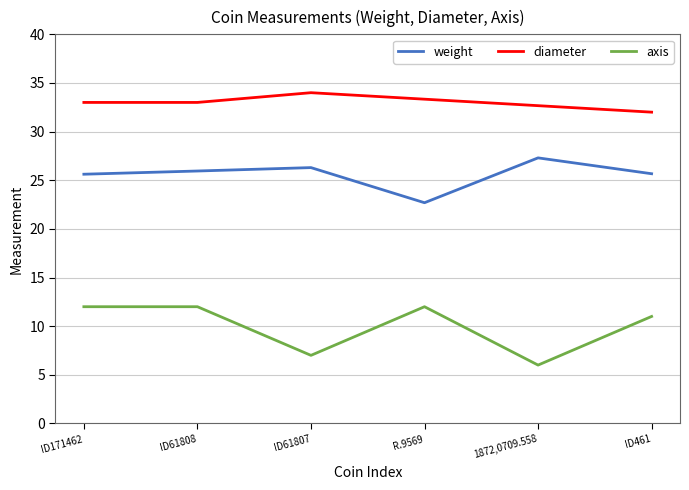

True or false: weight and axis cross at least once.

False